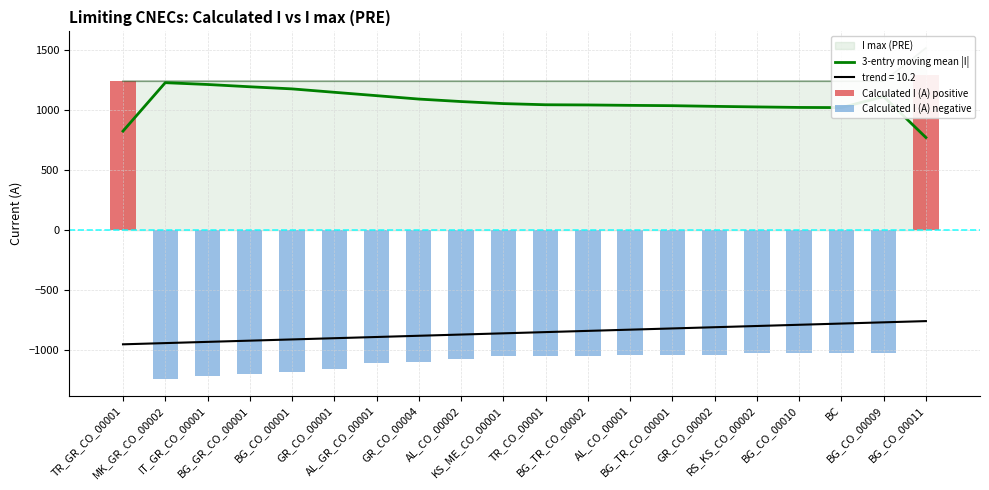

What is the value of the 15th bar from the left?

1240